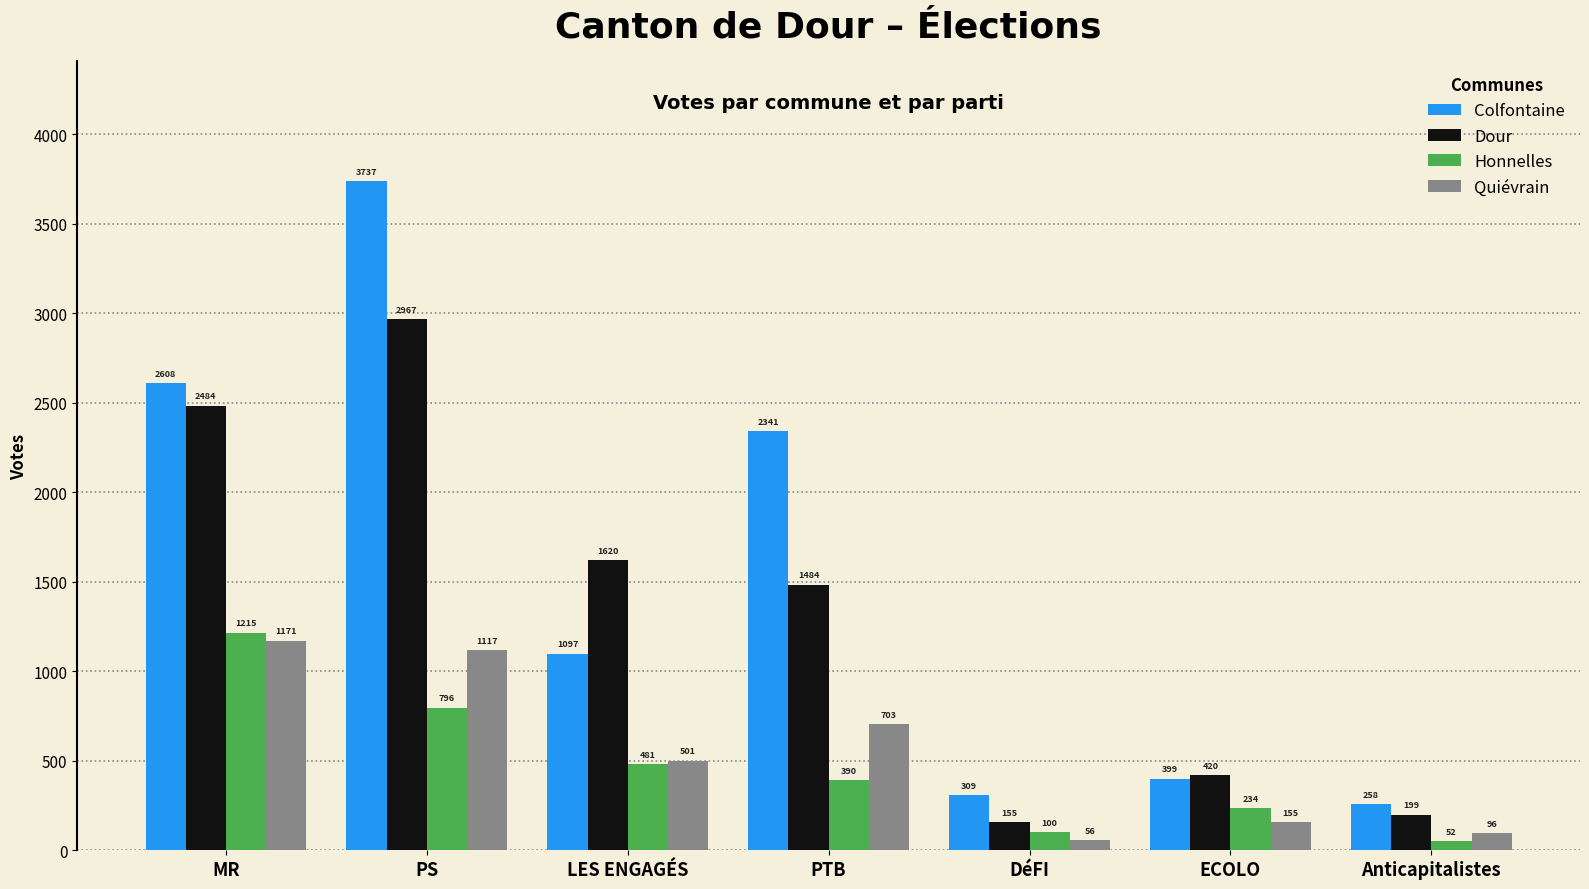

What is the maximum value shown in the chart?

3737